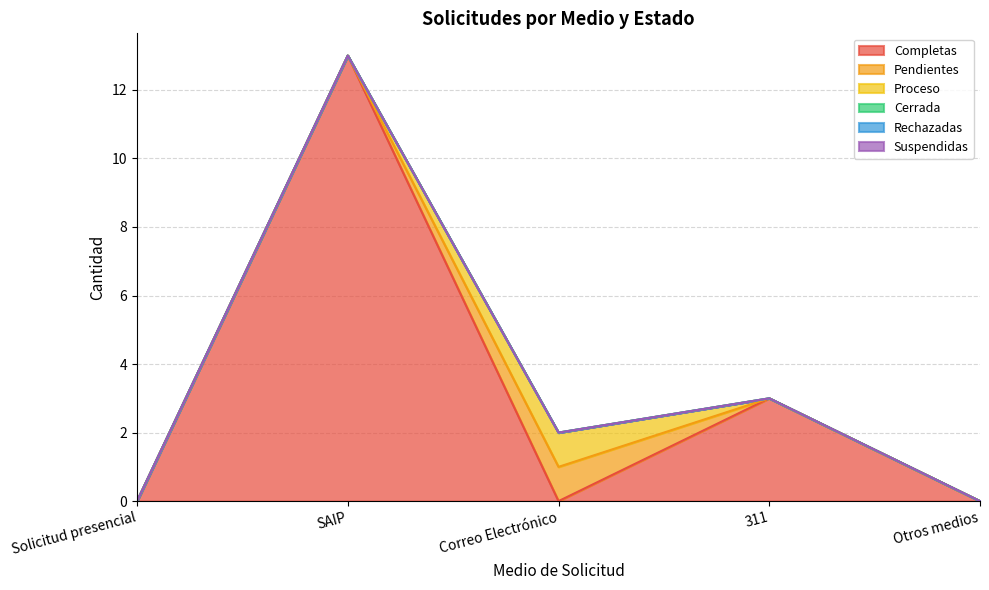

Which category has the highest value across all series?

SAIP